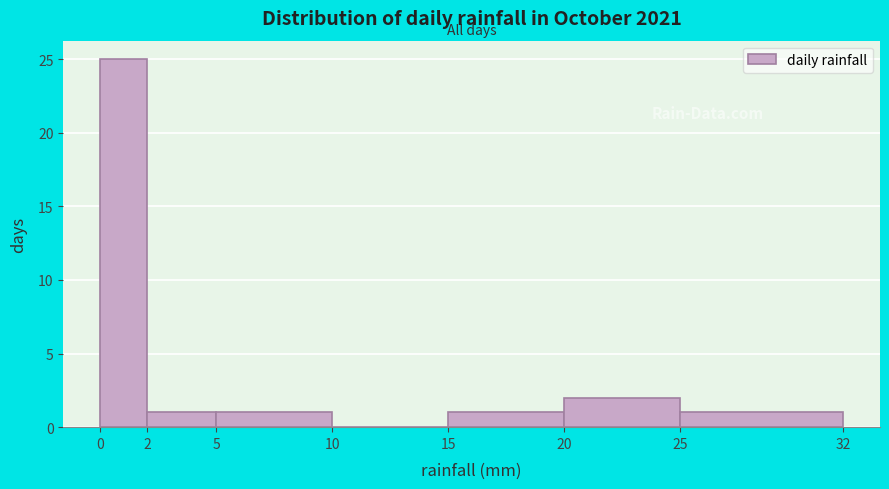

Reading left to right, list every bar in this chart as the range it spans on the x-axis followed by its height. The values are not printed on the chart, so give them approximately, as read against the axis.

0 to 2: 25
2 to 5: 1
5 to 10: 1
10 to 15: 0
15 to 20: 1
20 to 25: 2
25 to 32: 1